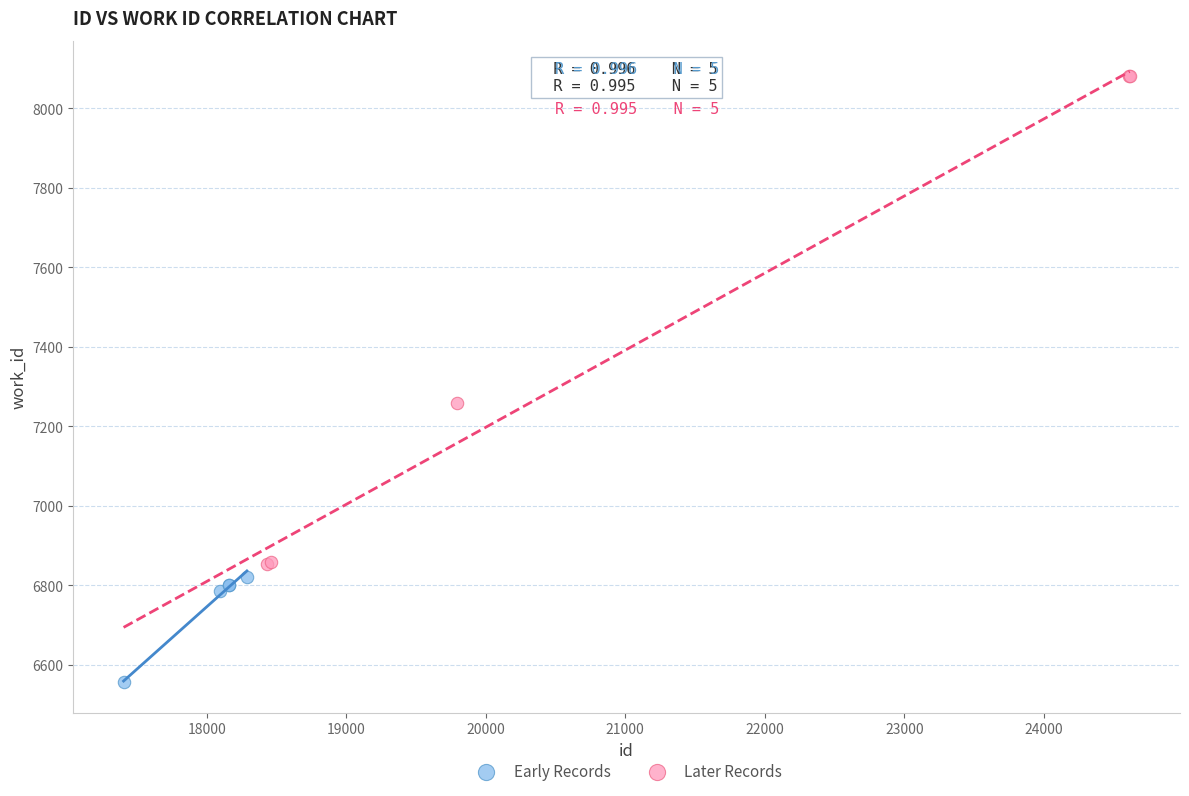

Which series contains the highest Y value?

Later Records